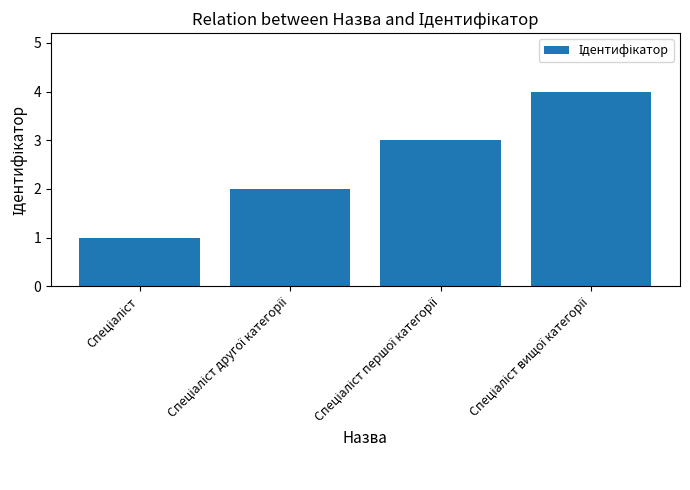

What is the sum of all values?

10